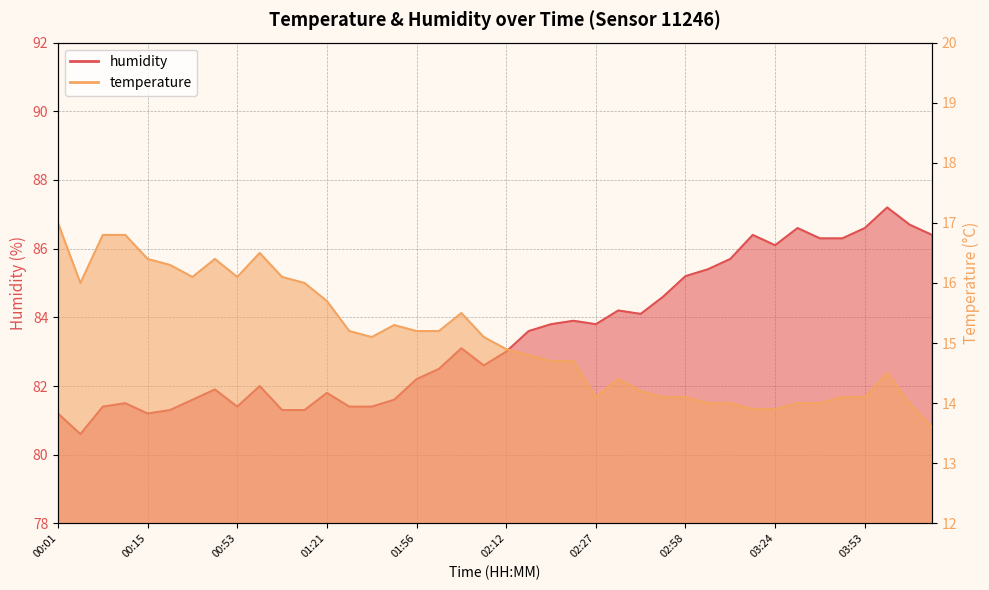

Between 00:51 and 01:04, which series saw the biggest shift?

humidity